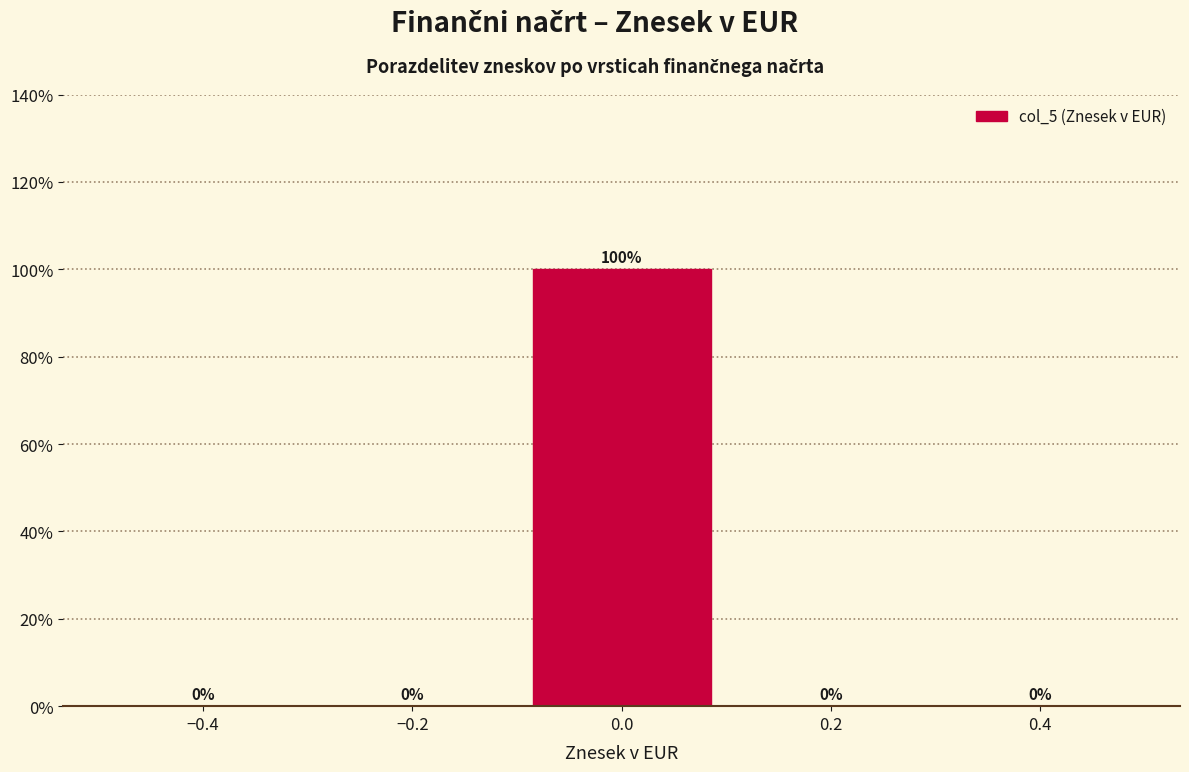

Over which range of the x-axis is the bar tallest?

-0.1 to 0.1